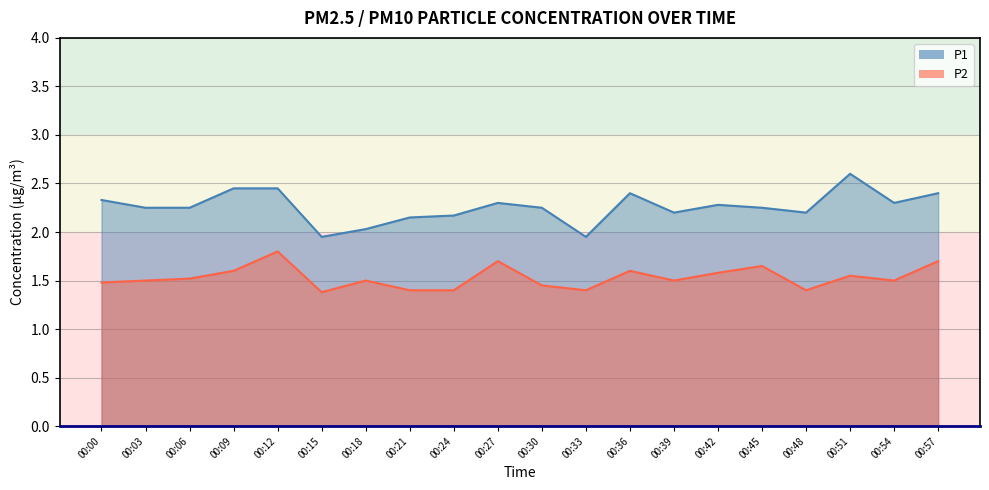

Which series has the largest total across all categories?

P1